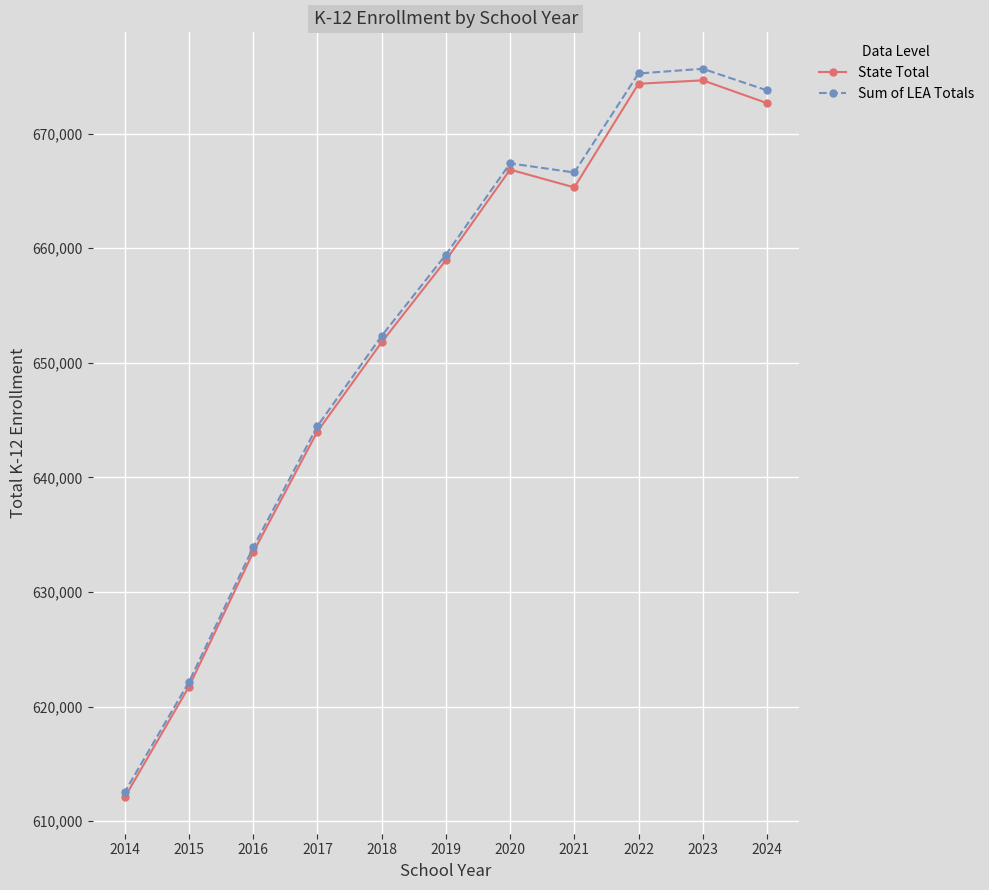

The State Total series shows 368165 at 2018. True or false?

False